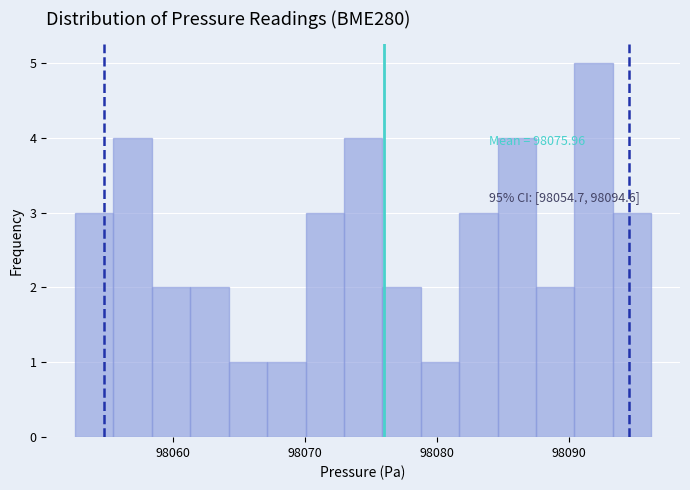

Around what value on the x-axis is the tallest bar? Give the approximate position of its centre, as read against the axis.

98092